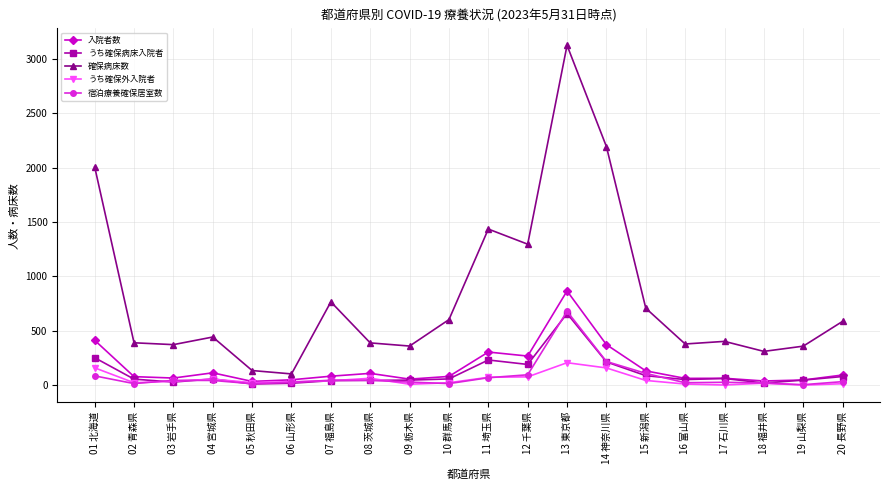

Is the value of うち確保病床入院者 at 07 福島県 greater than the value of 宿泊療養確保居室数 at 12 千葉県?

No